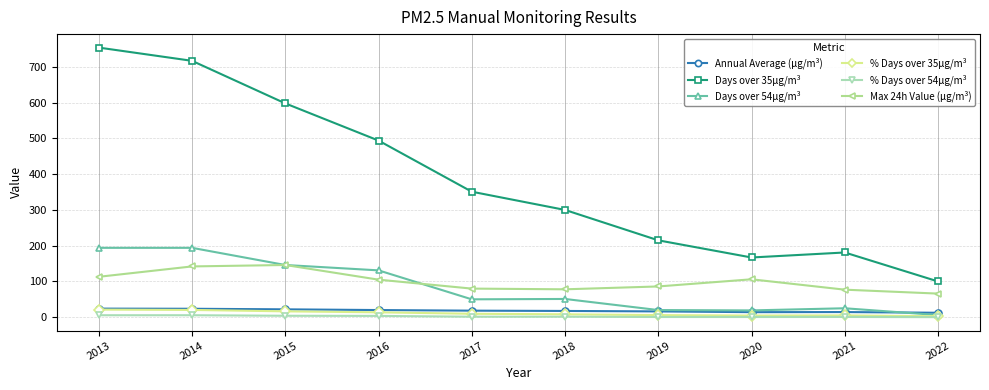

How many values in the % Days over 54μg/m³ series exceed 1?

6